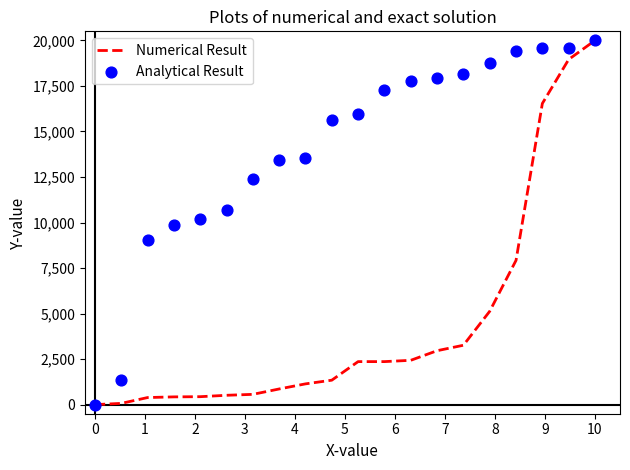

Which series contains the lowest Y value?

Numerical Result